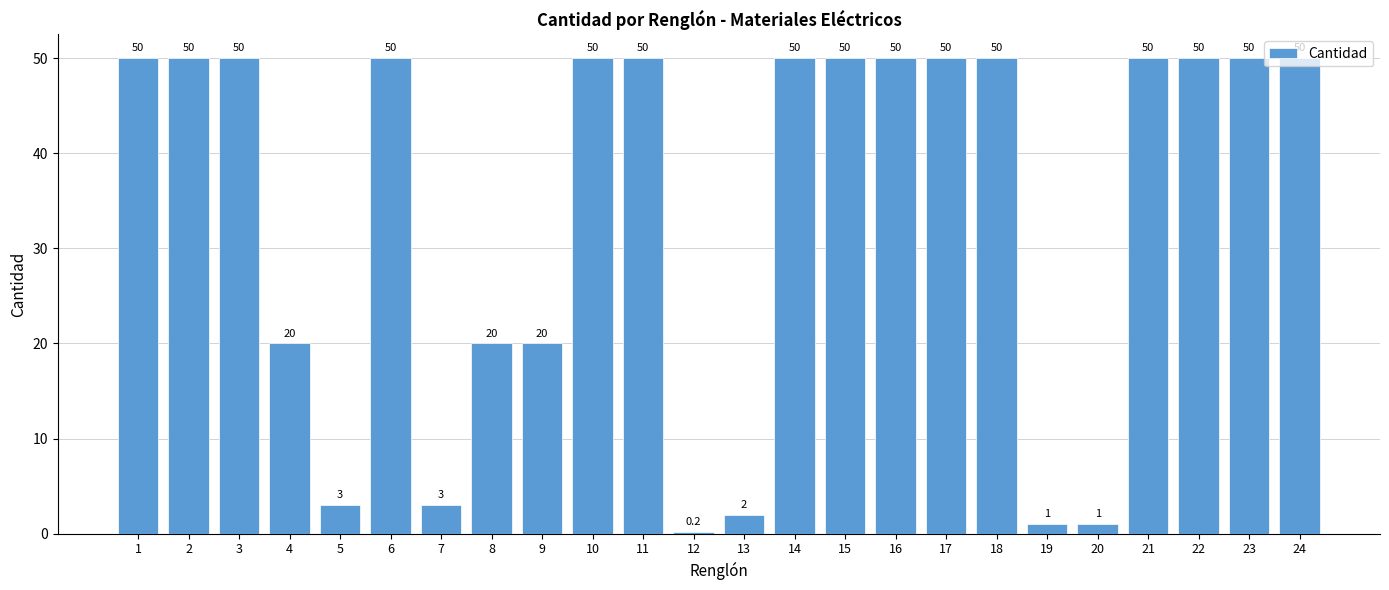

What is the maximum value shown in the chart?

50.0